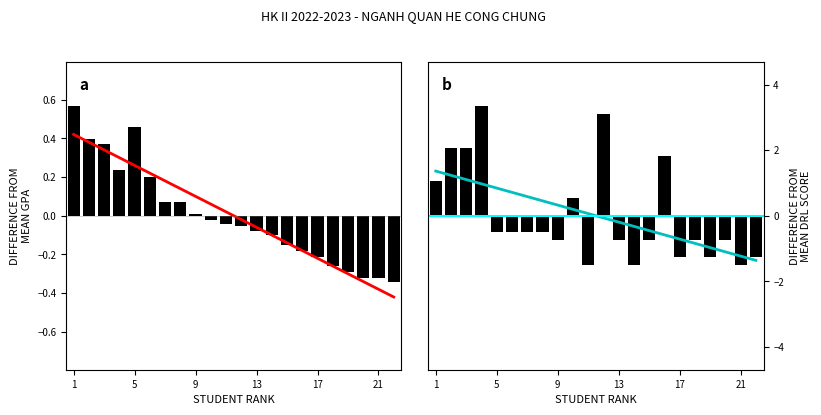

Which series changed the most between 1 and 13?

Tong diem ren luyen